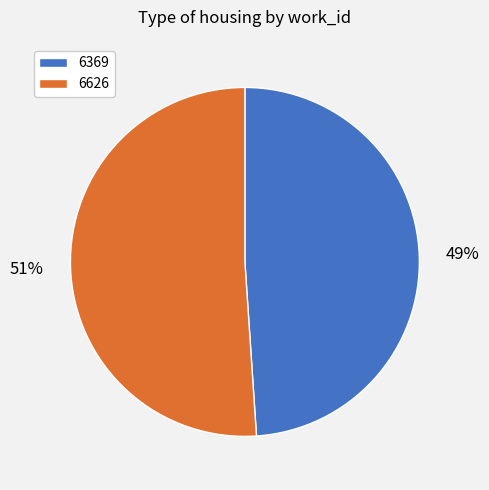

Do 6626 and 6369 together represent more than half of the pie?

Yes